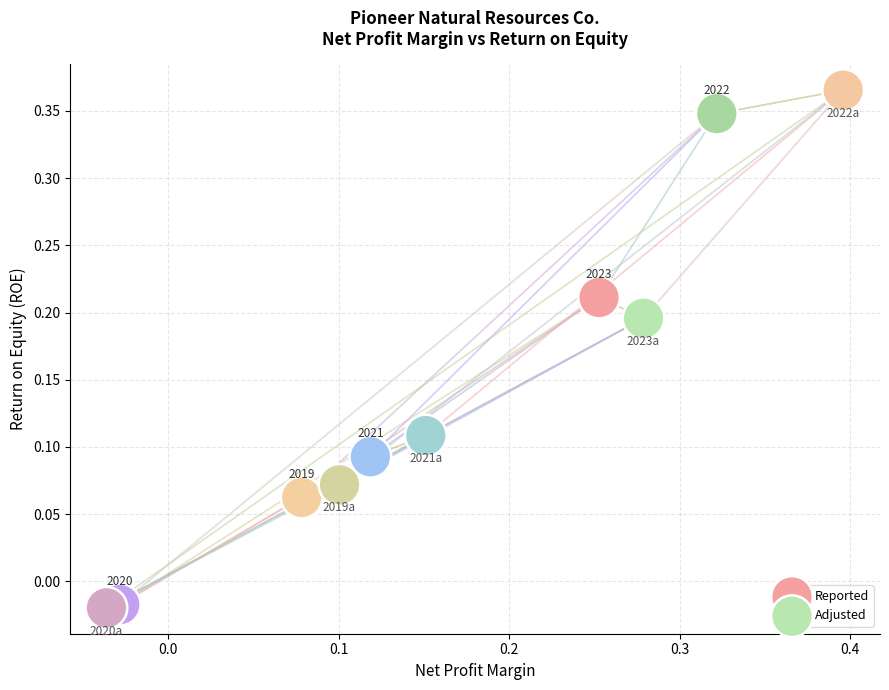

Which series contains the highest Y value?

Adjusted